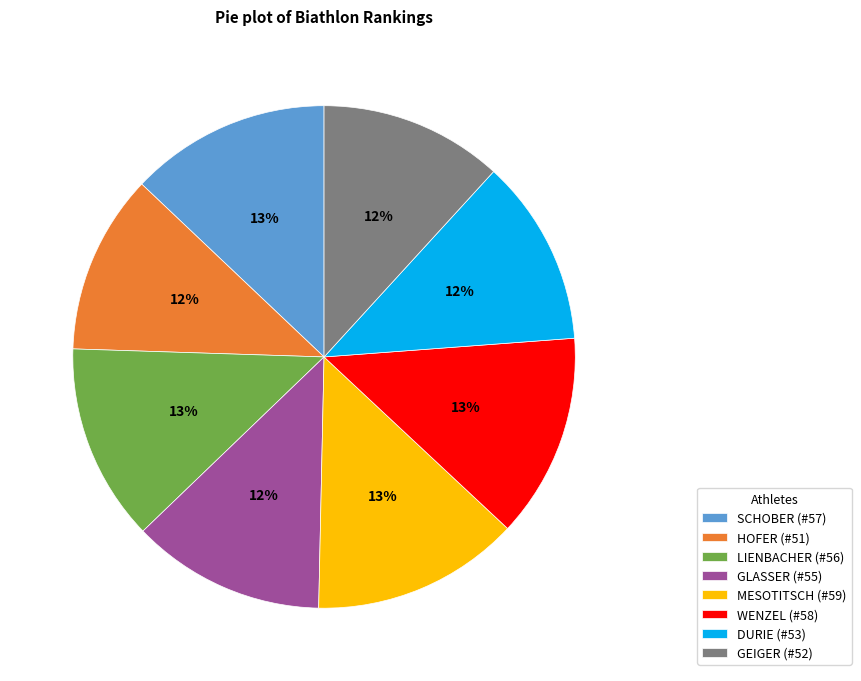

What is the ratio of the value at WENZEL to the value at SCHOBER?

1.0